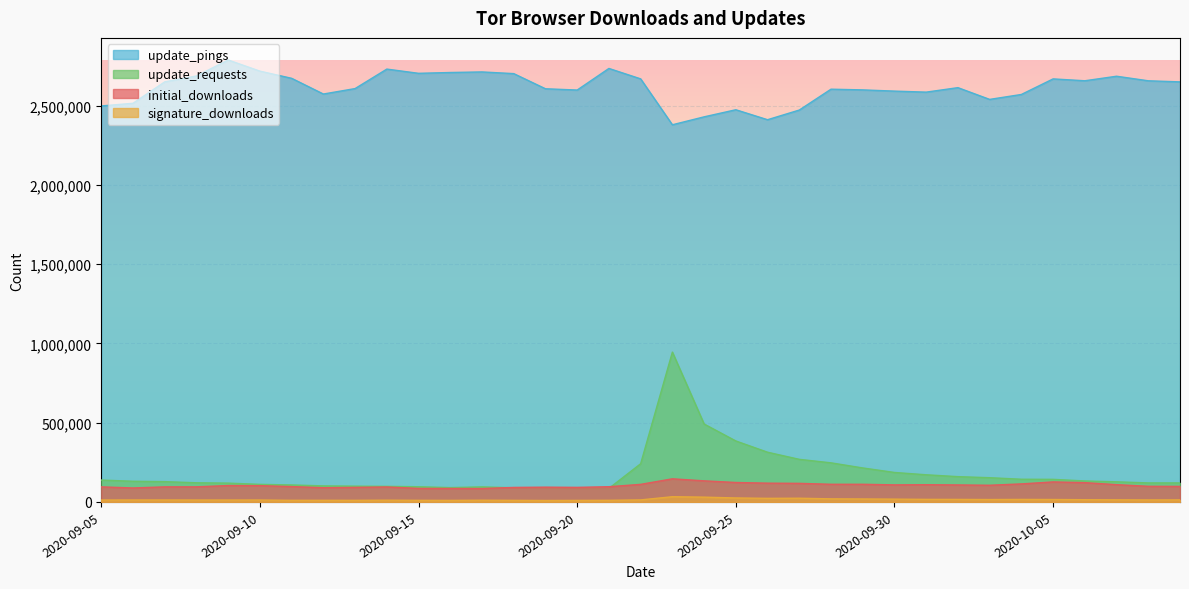

Between which two adjacent categories do initial_downloads and update_requests first intersect?

2020-09-17 and 2020-09-18